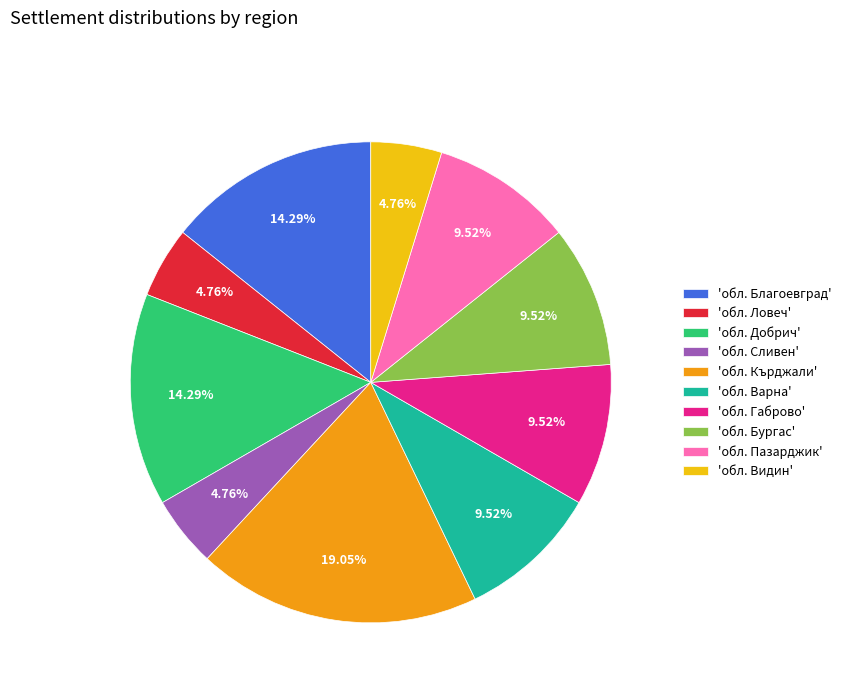

To the nearest percent, what is the difference between the largest and smallest slice percentages?

14%